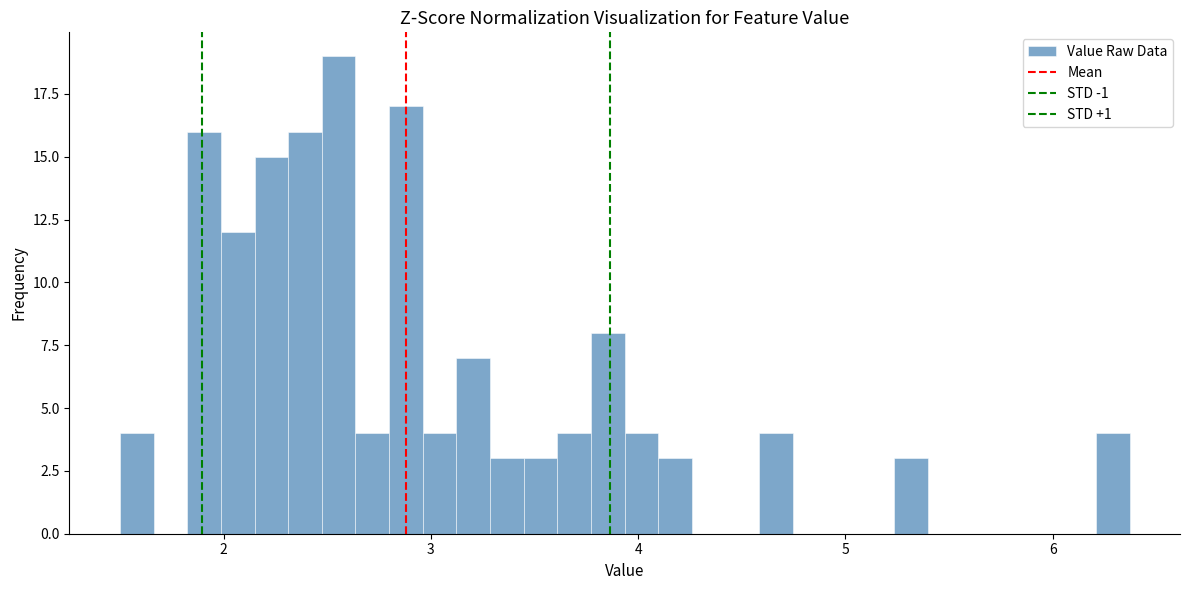

Around what value on the x-axis is the tallest bar? Give the approximate position of its centre, as read against the axis.

2.6